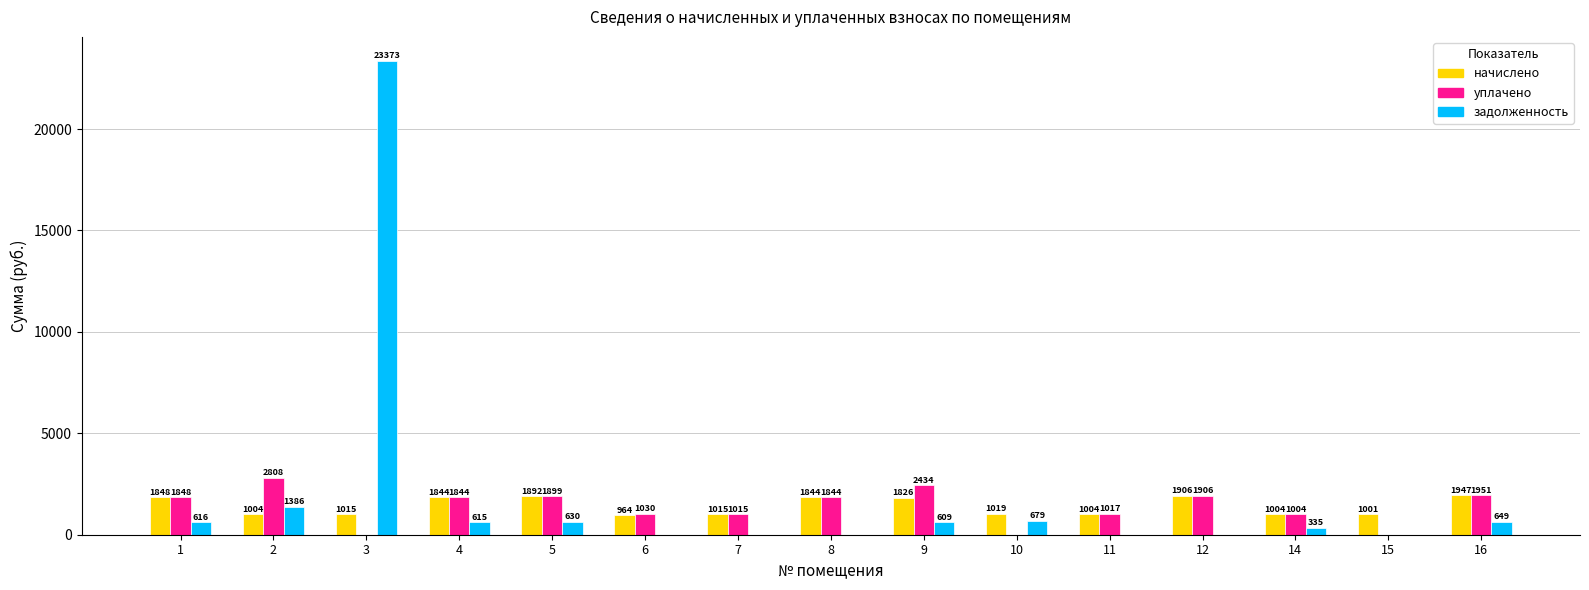

How many values in уплачено are above zero?

12